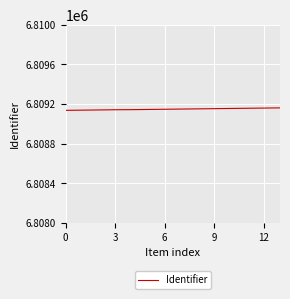

What is the maximum value shown in the chart?

6809161